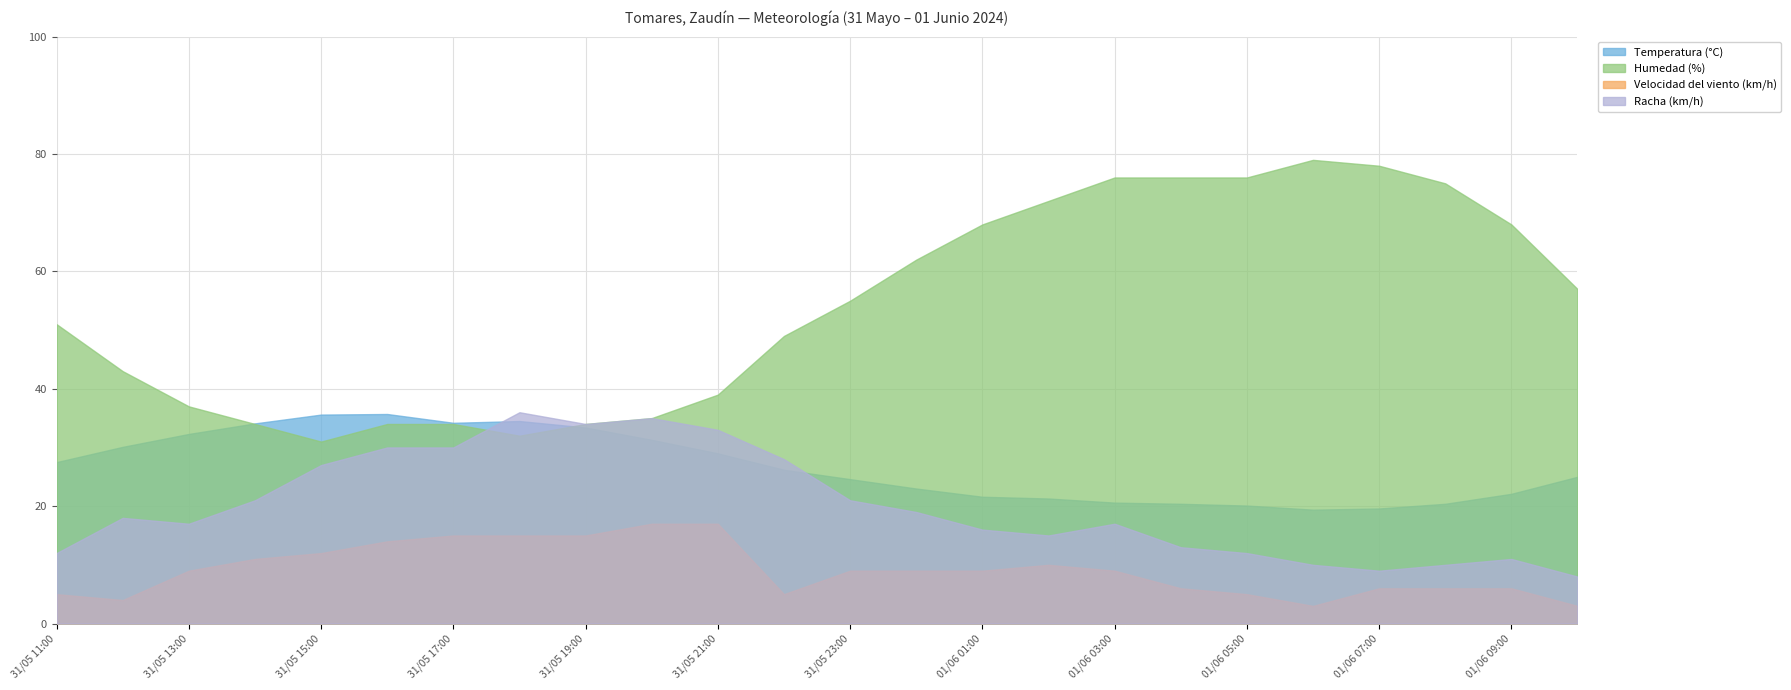

What is the value of the Racha (km/h) point at the 11th from the left?

33.0